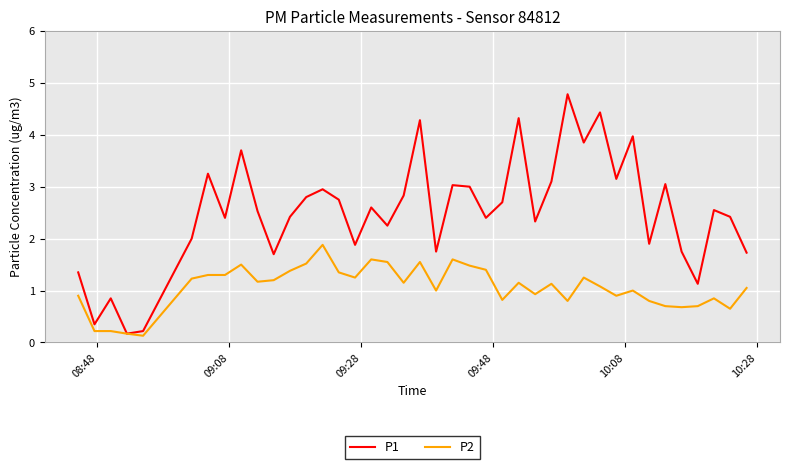

What is the greatest value displayed?

4.8